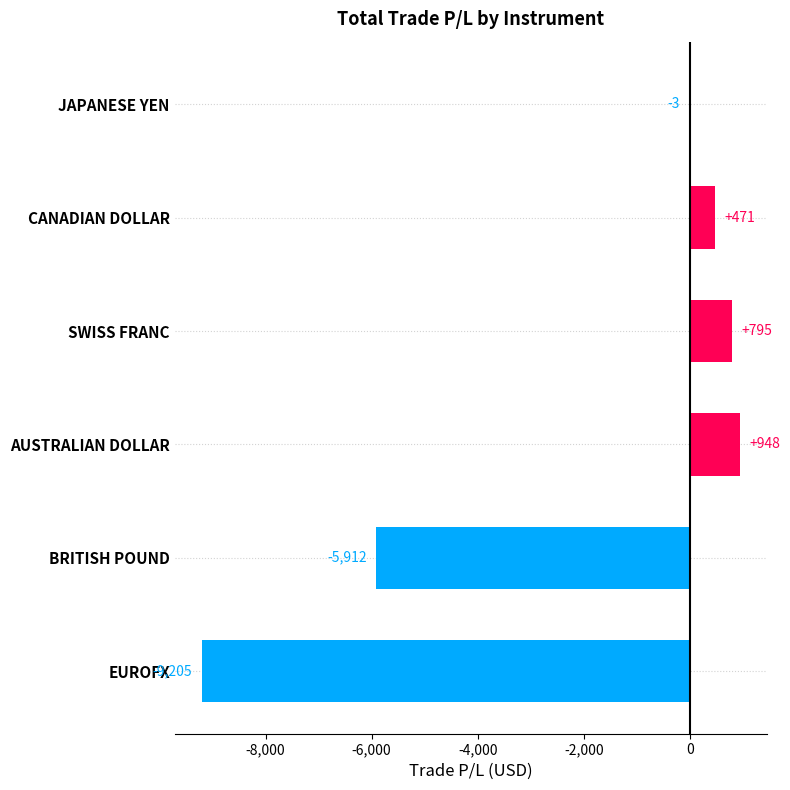

What is the greatest value displayed?

948